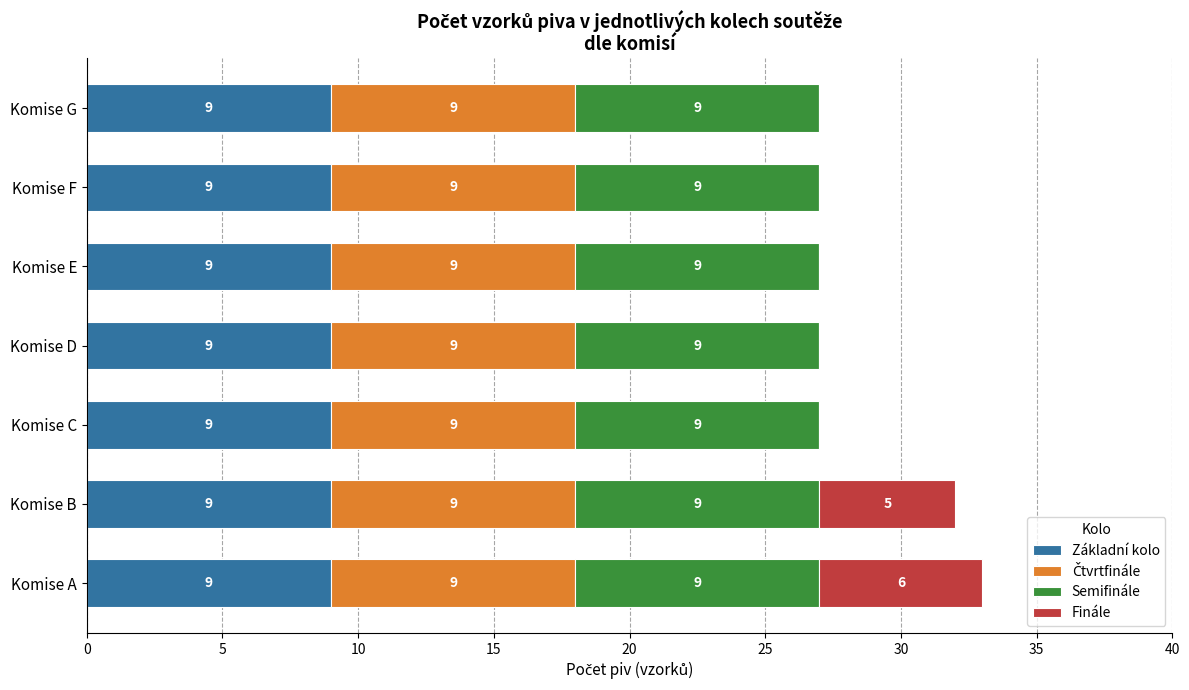

At which category is the sum across all series the highest?

Komise A